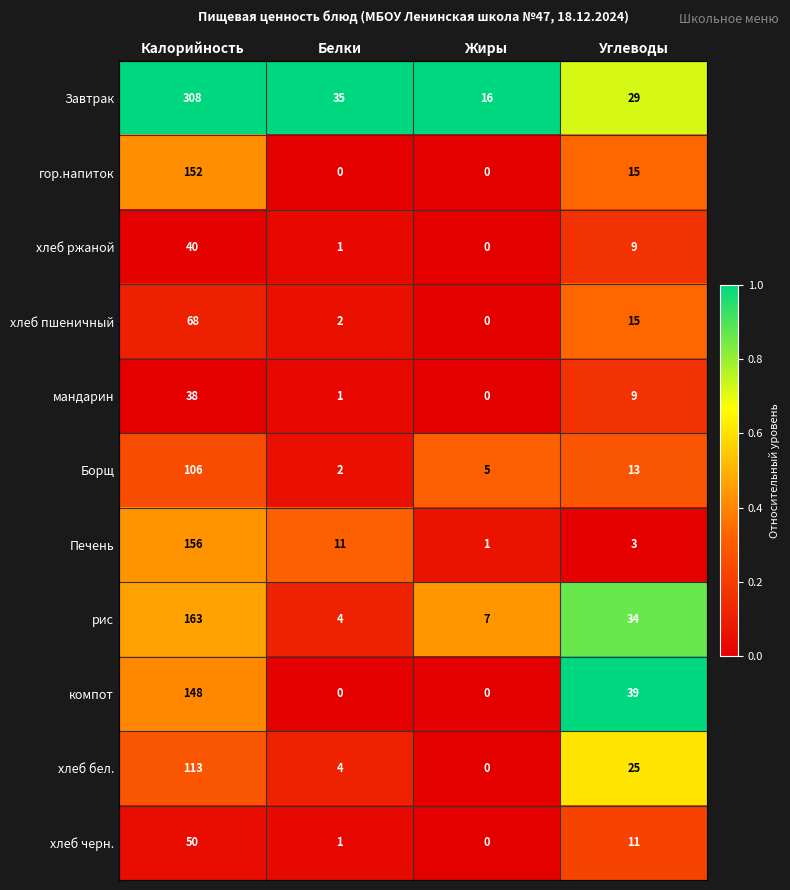

At which label does хлеб бел. first exceed 25?

Калорийность